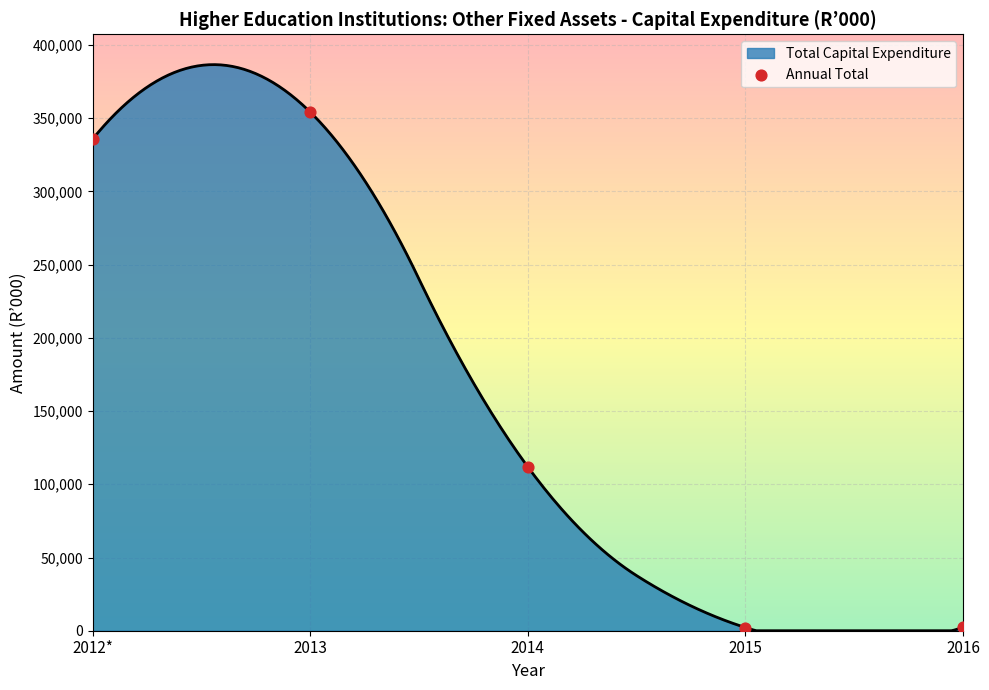

Approximately how many times larger is the value at 2012* compared to 2016?

147.3